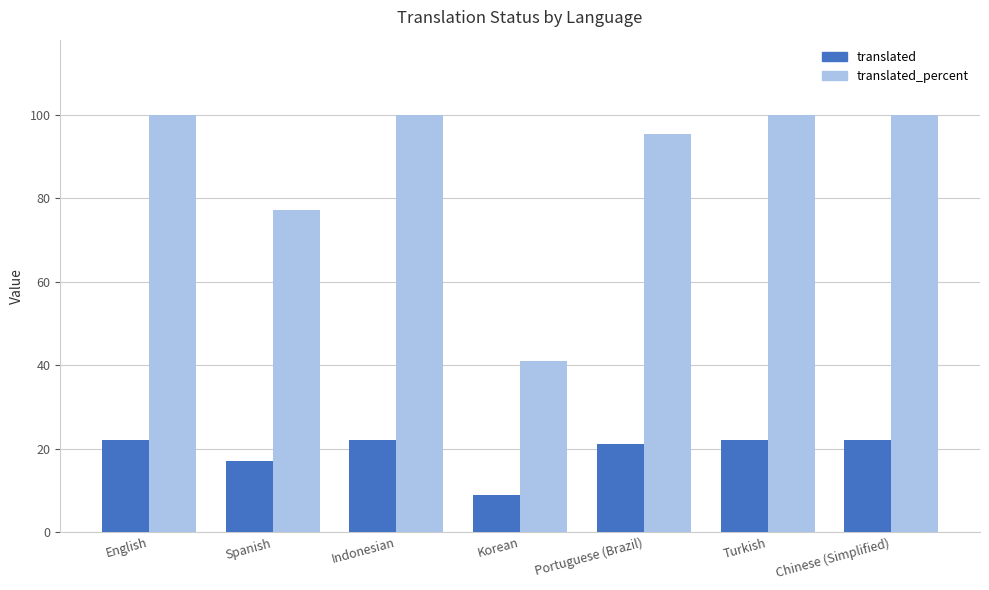

What is the highest value of the translated series?

22.0